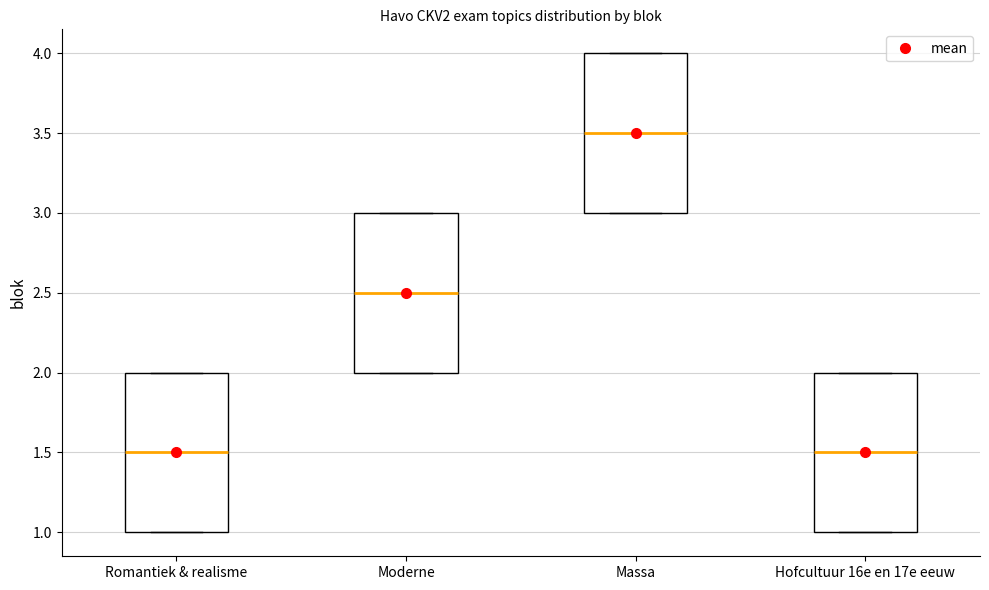

Reading left to right, transcribe this box plot: for each box, give where its median line is, the range the box spans, and where its two whiskers end, as read against the y-axis. The values are not printed on the chart, so give them approximately, as read against the axis.

Romantiek & realisme: median 1.5, box 1.0 to 2.0, whiskers 1.0 to 2.0
Moderne: median 2.5, box 2.0 to 3.0, whiskers 2.0 to 3.0
Massa: median 3.5, box 3.0 to 4.0, whiskers 3.0 to 4.0
Hofcultuur 16e en 17e eeuw: median 1.5, box 1.0 to 2.0, whiskers 1.0 to 2.0